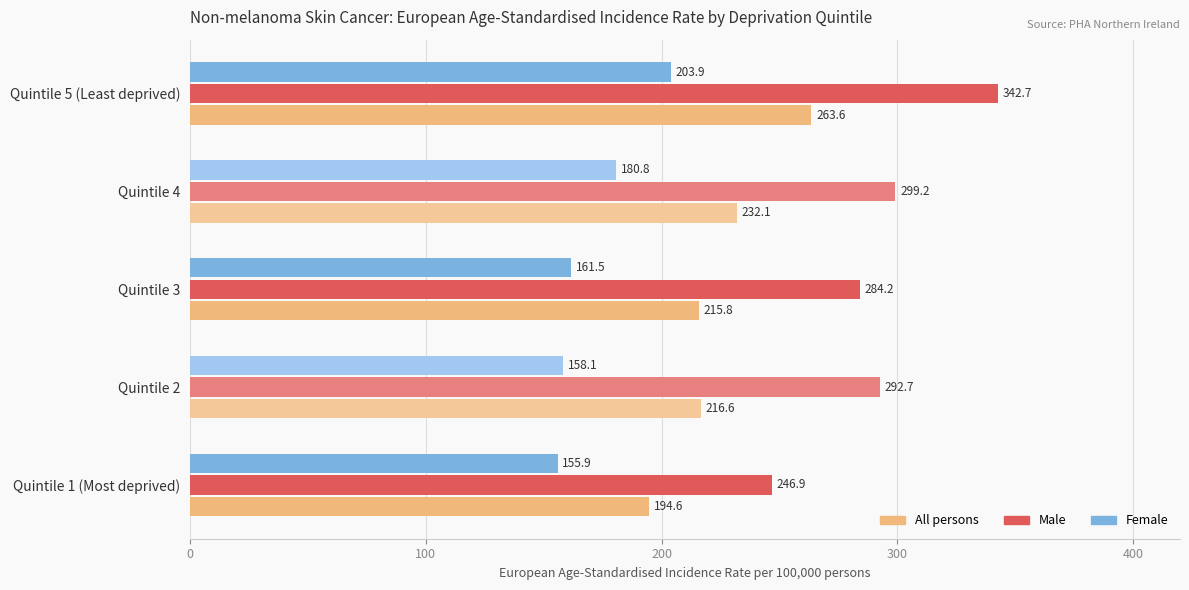

List the series in order of their overall mean, highest first.

Male, All persons, Female